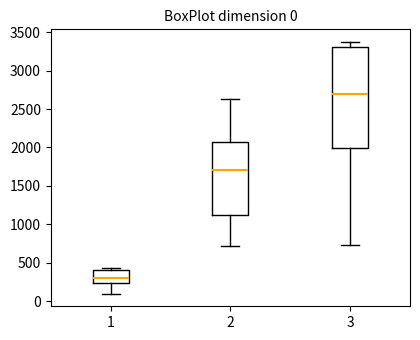

Comparing the boxes themselves (not the whiskers), which one is the tallest?

3